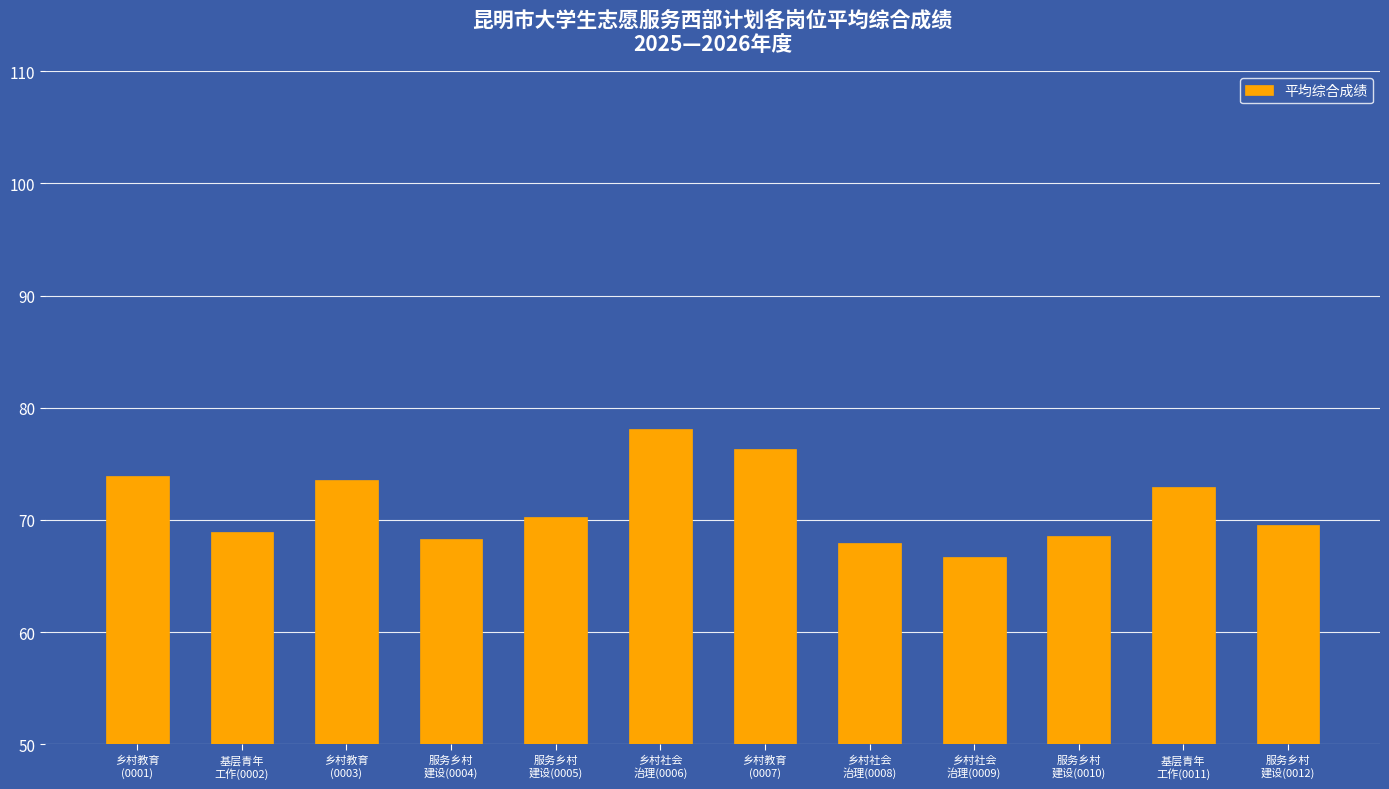

Reading left to right, transcribe all the data shown in this chart.

乡村教育
(0001)=74.0	基层青年
工作(0002)=68.9	乡村教育
(0003)=73.5	服务乡村
建设(0004)=68.3	服务乡村
建设(0005)=70.2	乡村社会
治理(0006)=78.1	乡村教育
(0007)=76.3	乡村社会
治理(0008)=67.9	乡村社会
治理(0009)=66.7	服务乡村
建设(0010)=68.6	基层青年
工作(0011)=72.9	服务乡村
建设(0012)=69.5